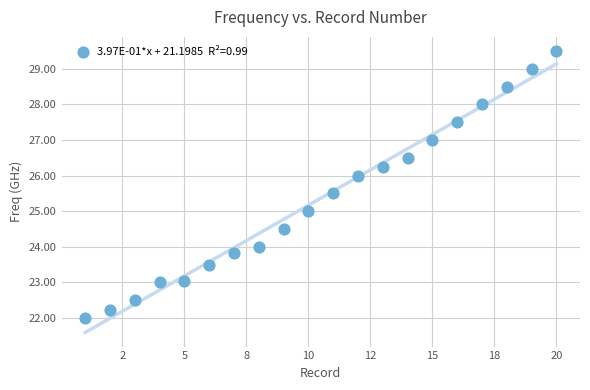

What is the range of Y values (max minus min)?

7.5